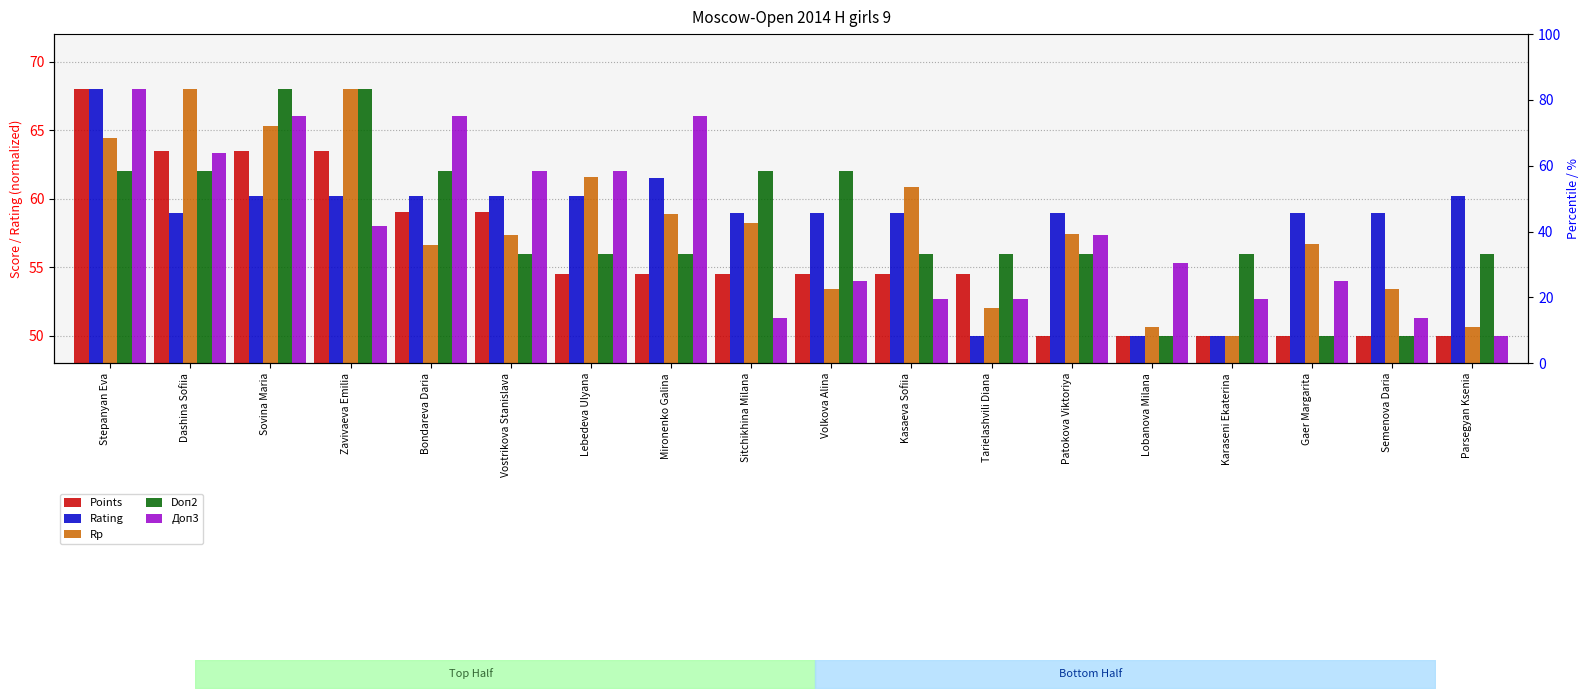

What is the total value across all series at Bondareva Daria?

303.8